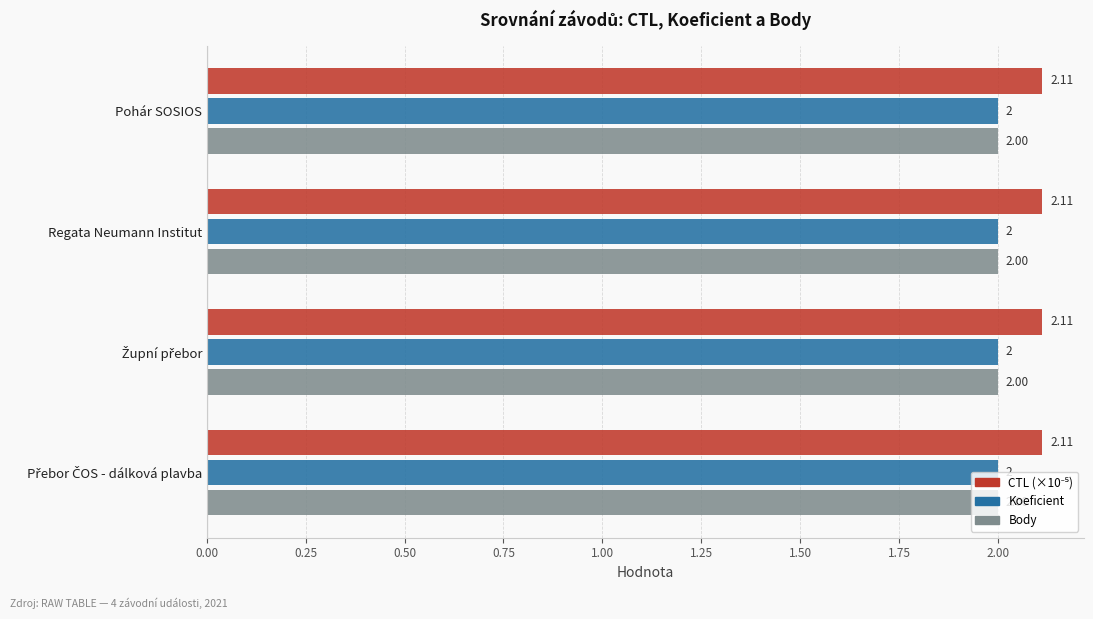

At how many categories does at least one series exceed 2?

4